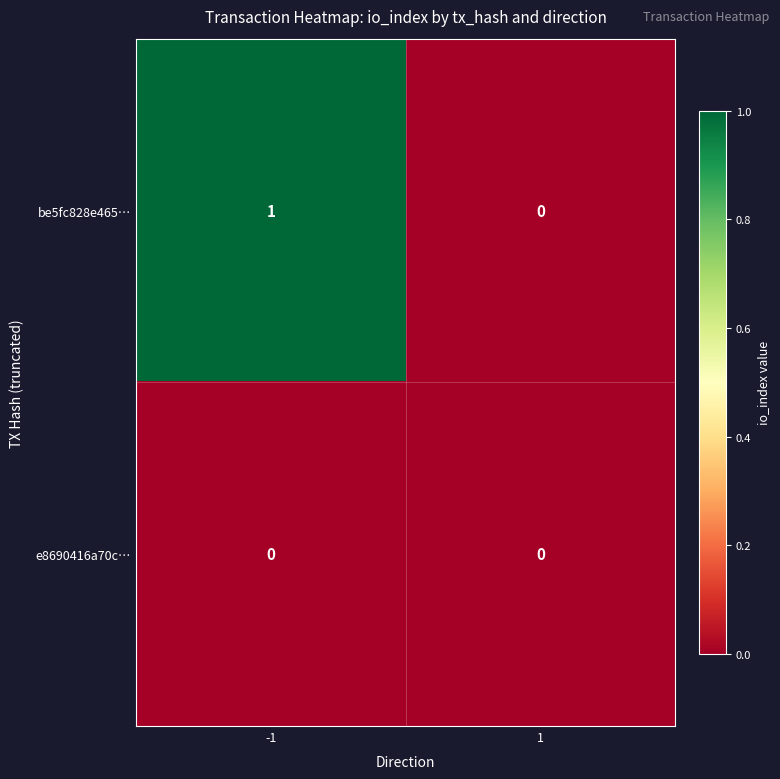

The value of be5fc828e465… at -1 is 1. True or false?

True